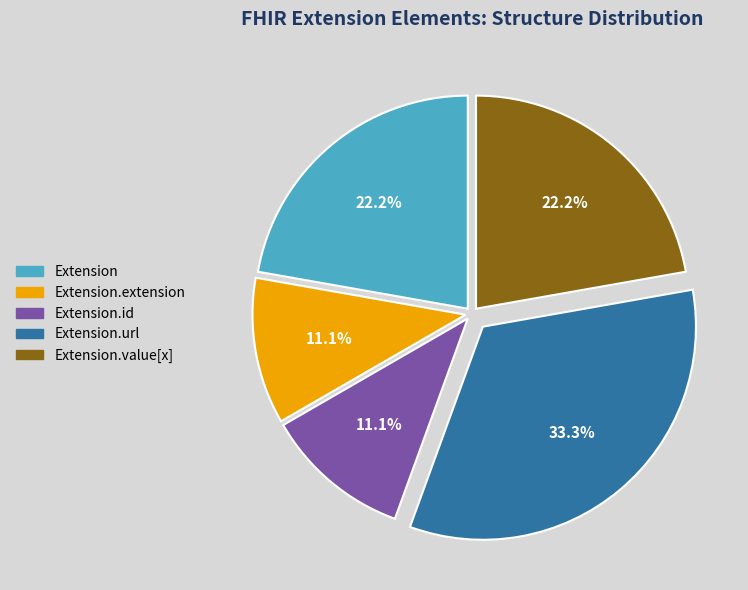

Approximately how many times larger is the value at Extension compared to Extension.extension?

2.0